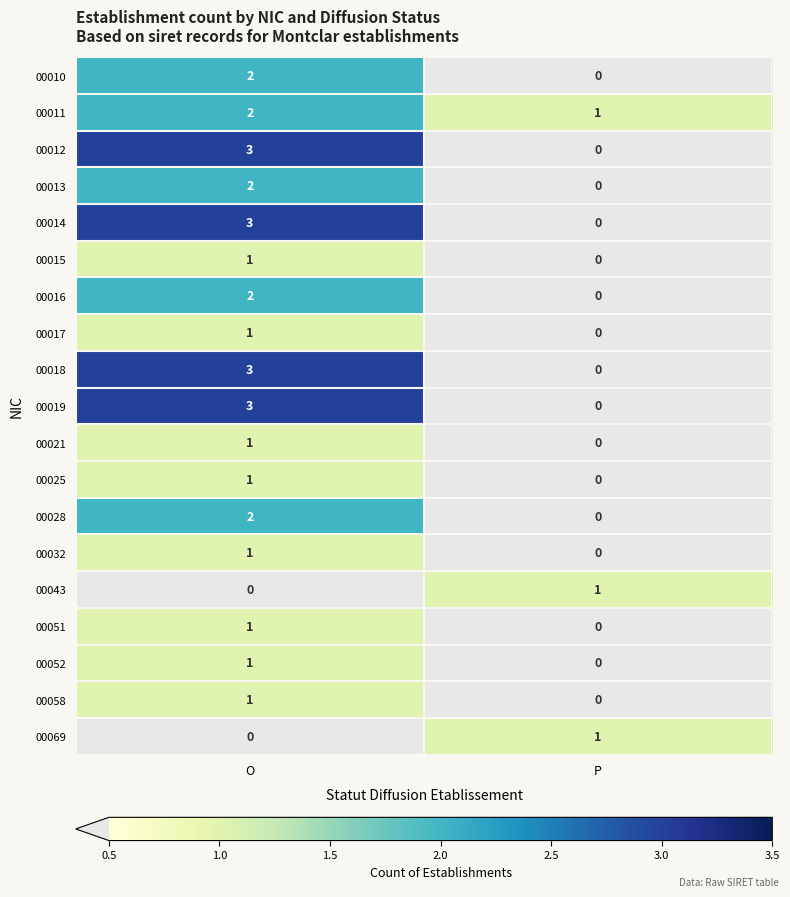

How many data points in 00013 are less than 2?

1